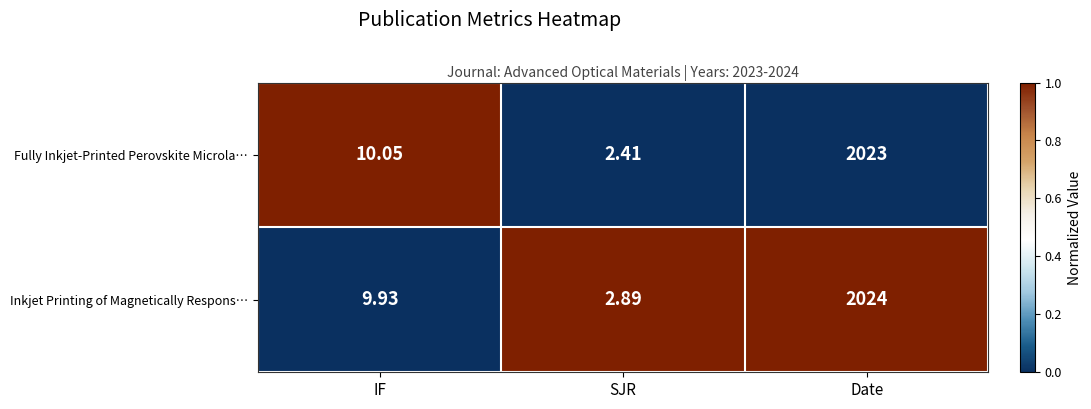

At IF, list the series in order from smallest to largest.

Inkjet Printing of Magnetically Respons…, Fully Inkjet‑Printed Perovskite Microla…